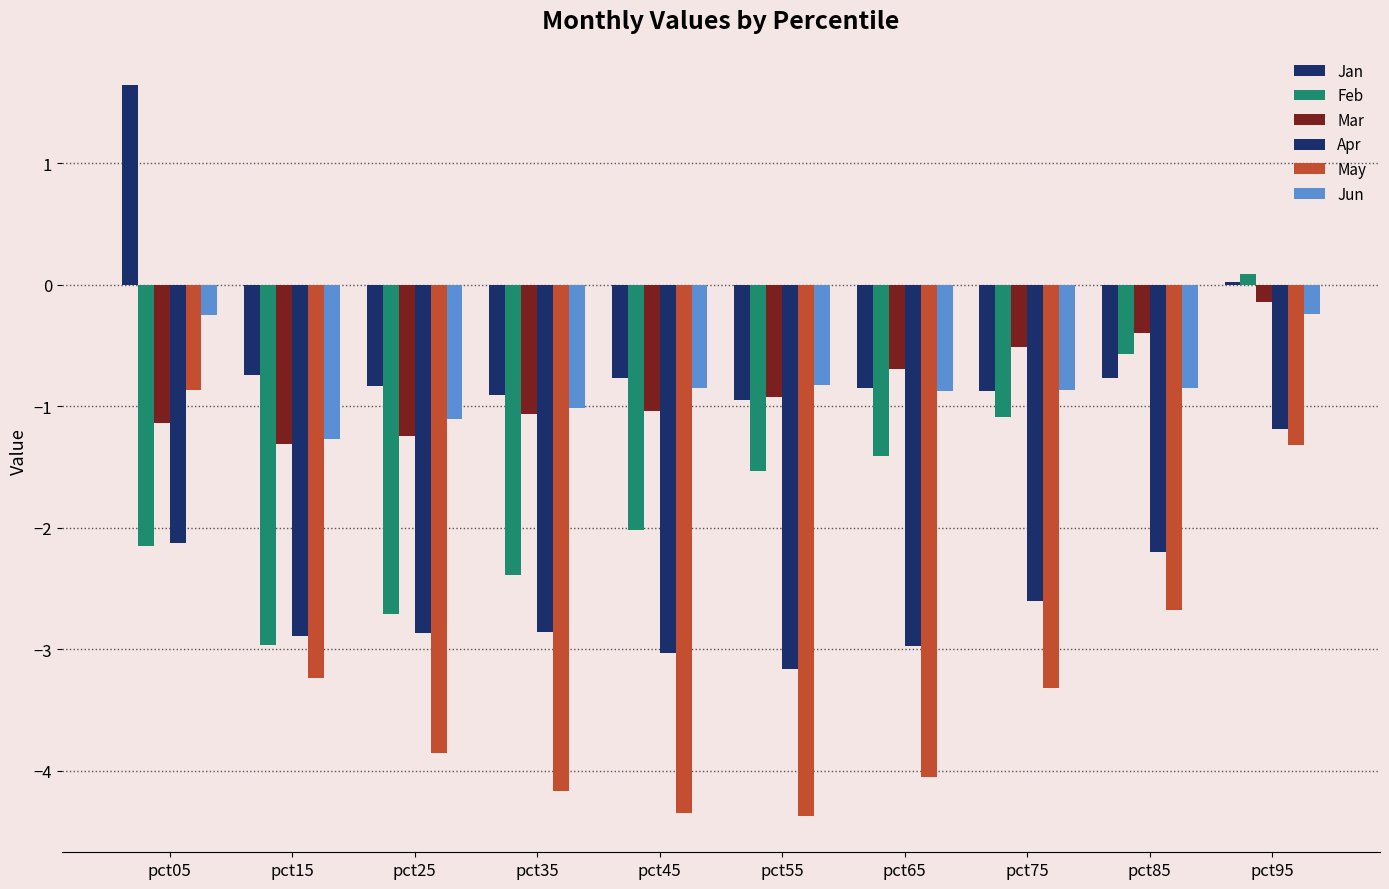

Does the chart contain stacked bars?

No